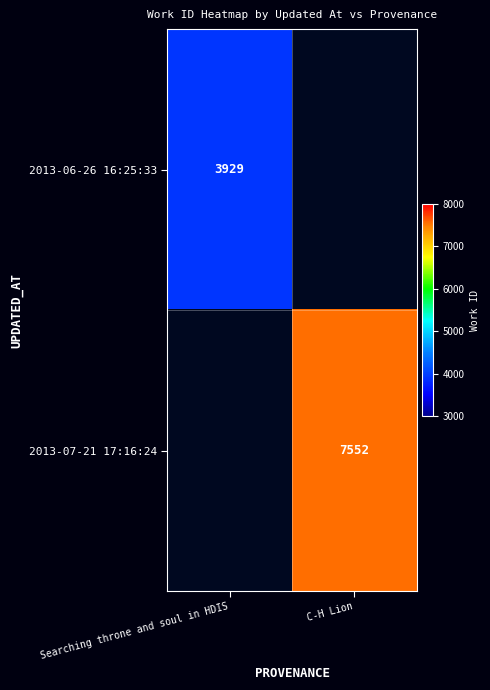

Which label corresponds to the largest value in the chart?

C-H Lion